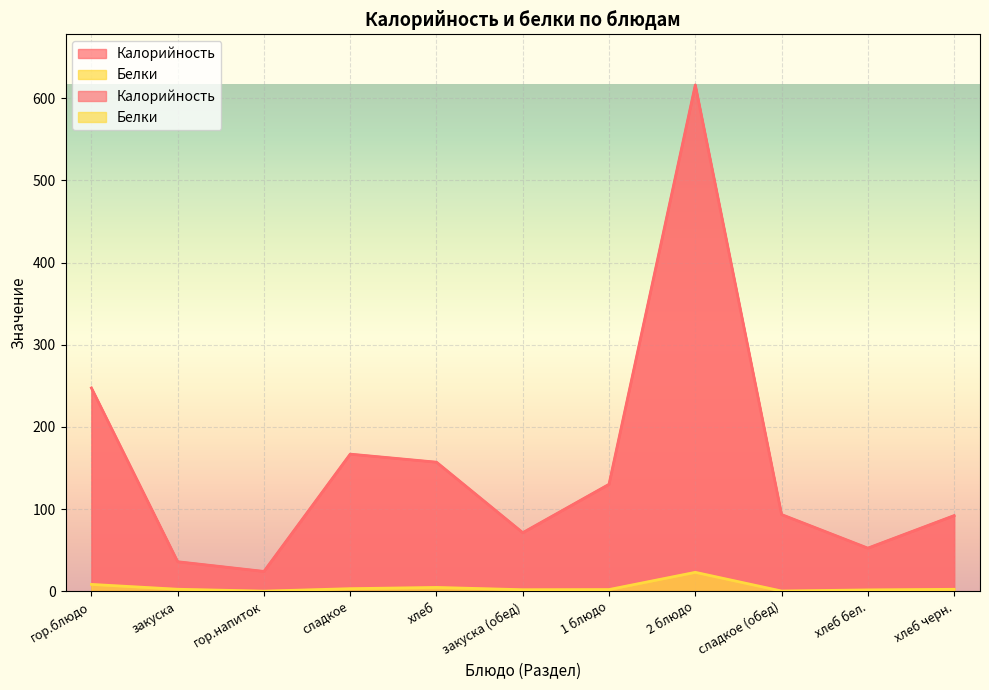

Reading left to right, what are all the values shown in this chart?

Калорийность: 247.4	35.8	24.0	166.8	157.0	71.2	130.1	616.3	93.2	52.3	92.0
Белки: 8.2	2.3	0.0	3.0	4.5	1.7	1.9	22.9	0.1	1.5	2.2